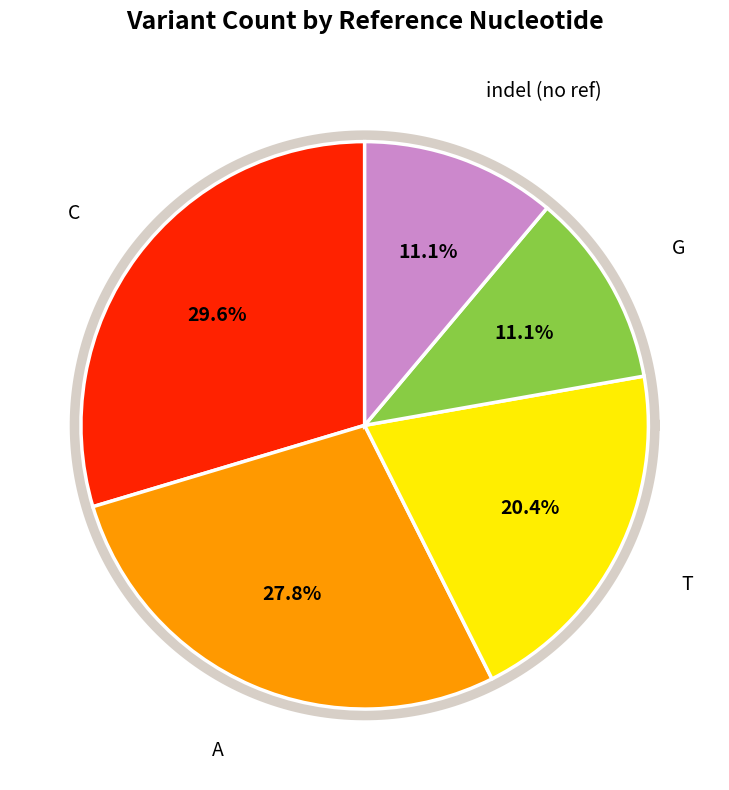

Is the sum of  and C greater than half?

No